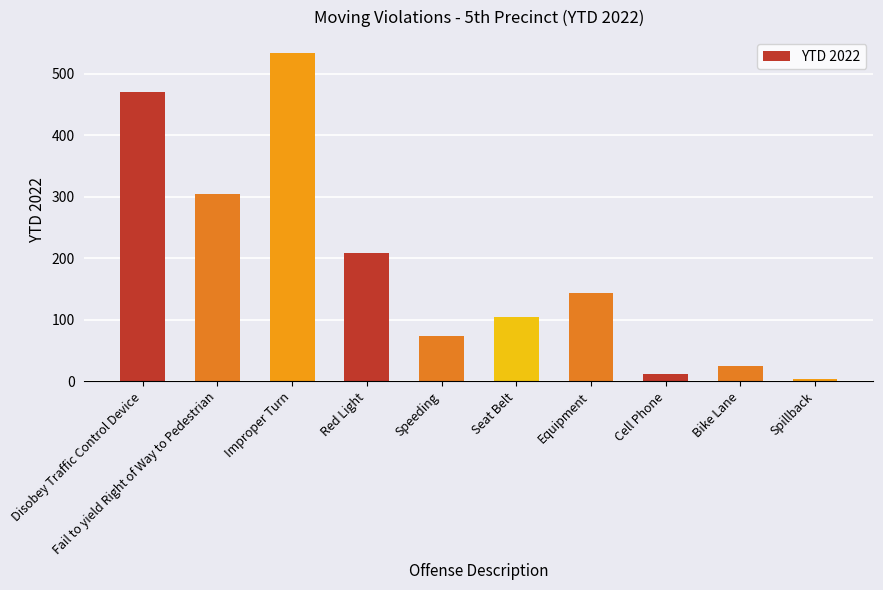

True or false: the data shows 144 at Equipment.

True